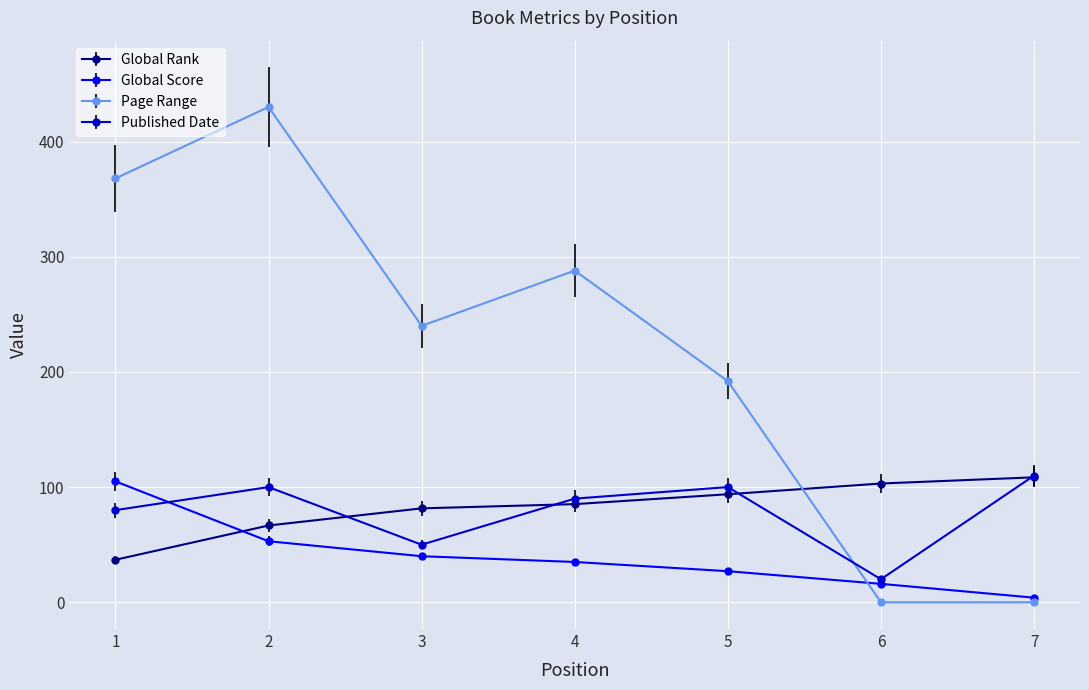

Is it true that Global Score equals 53.0 at 2?

True